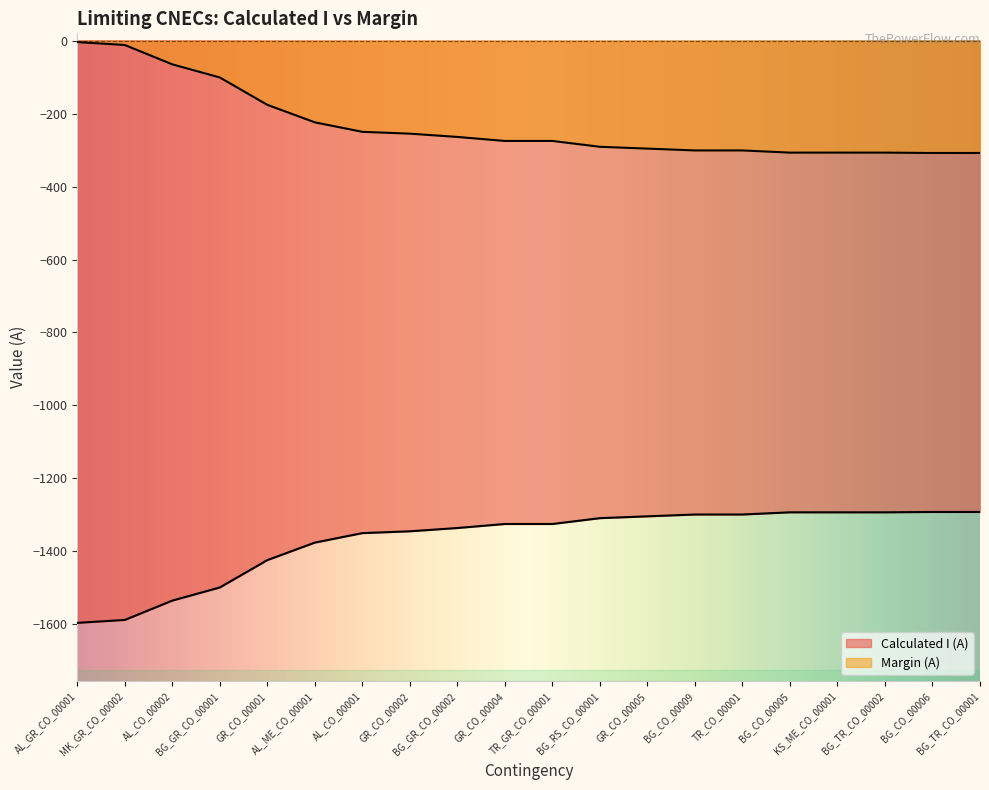

Which category has the highest value across all series?

AL_GR_CO_00001